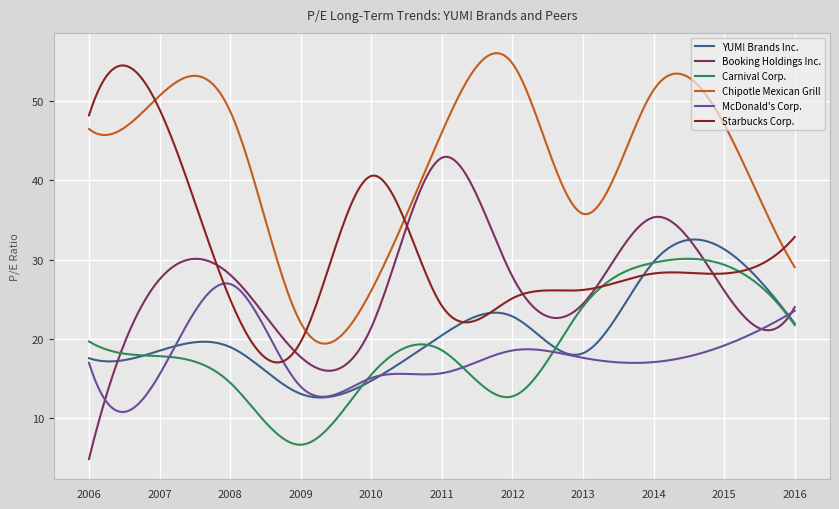

True or false: Chipotle Mexican Grill and Booking Holdings Inc. intersect in this chart.

False